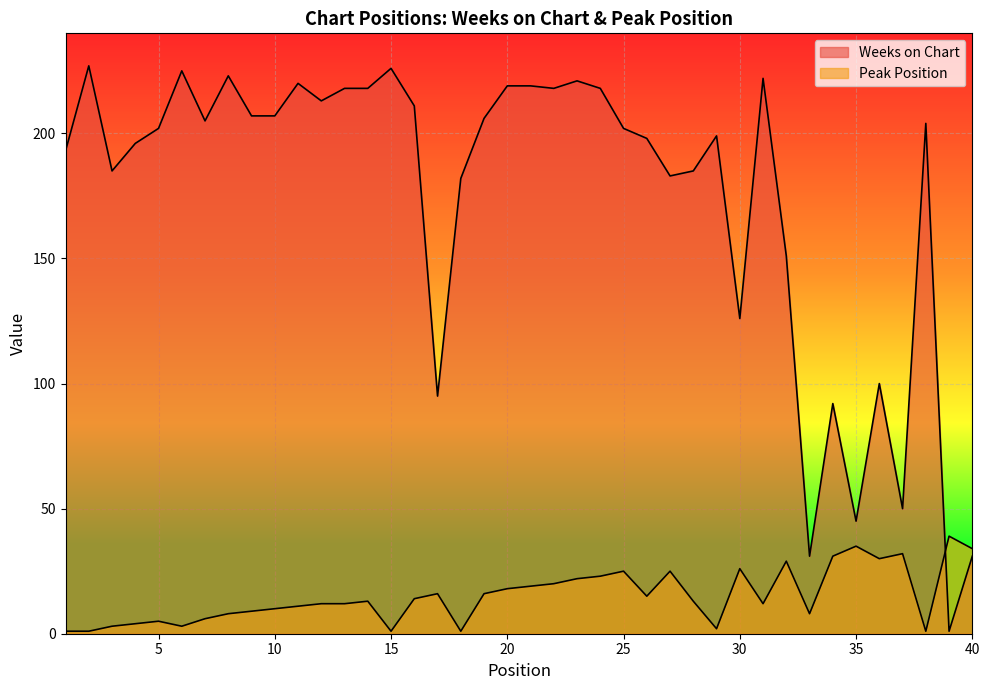

True or false: Weeks on Chart has a value of 46 at 15.

False